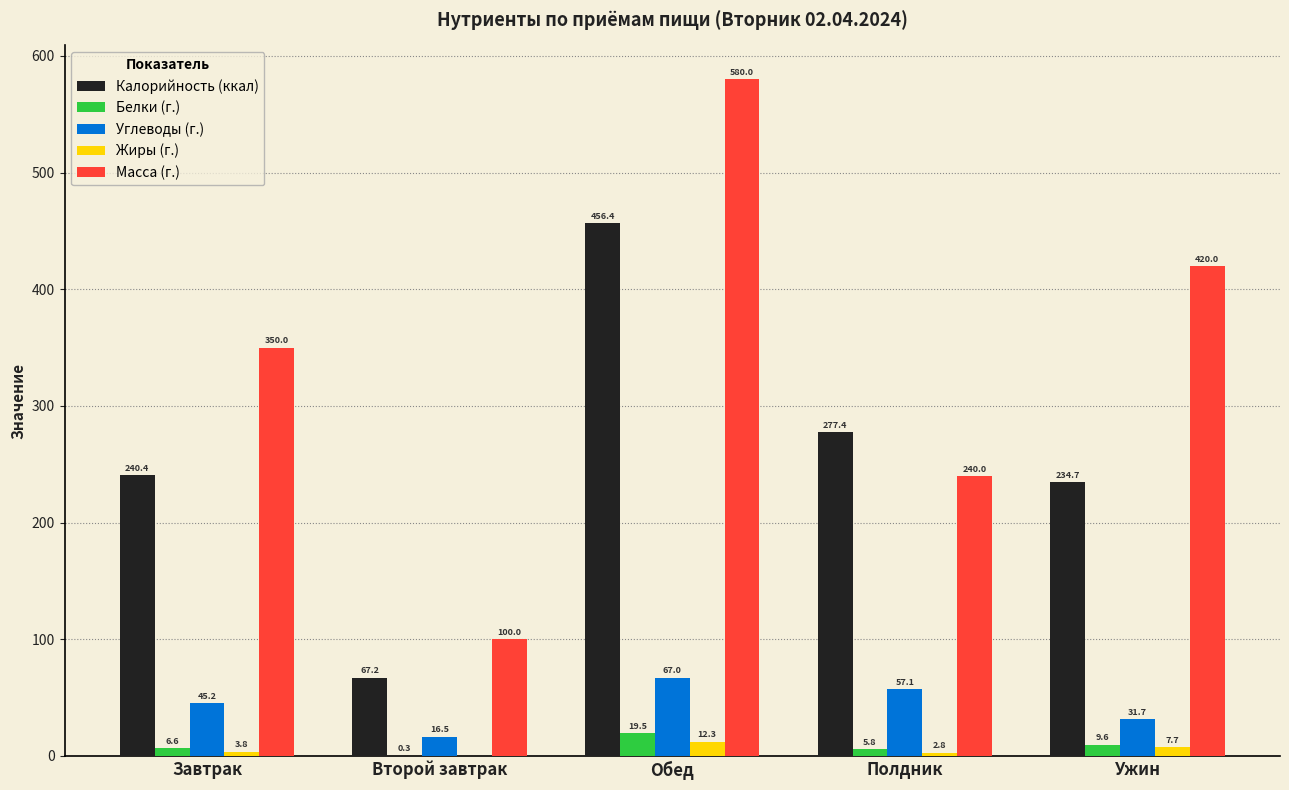

Reading left to right, what are all the values shown in this chart?

Калорийность (ккал): Завтрак=240.4	Второй завтрак=67.2	Обед=456.4	Полдник=277.4	Ужин=234.7
Белки (г.): Завтрак=6.6	Второй завтрак=0.3	Обед=19.5	Полдник=5.8	Ужин=9.6
Углеводы (г.): Завтрак=45.2	Второй завтрак=16.5	Обед=67.0	Полдник=57.1	Ужин=31.7
Жиры (г.): Завтрак=3.8	Второй завтрак=0.0	Обед=12.3	Полдник=2.8	Ужин=7.7
Масса (г.): Завтрак=350.0	Второй завтрак=100.0	Обед=580.0	Полдник=240.0	Ужин=420.0